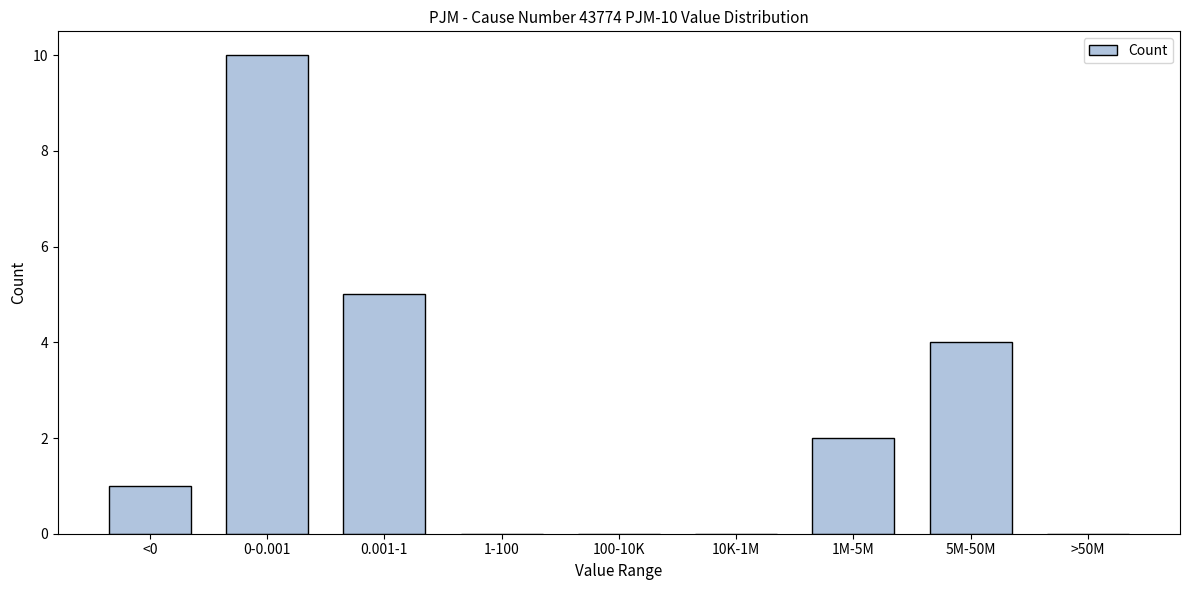

Reading left to right, extract all data points from this chart.

<0=1	0-0.001=10	0.001-1=5	1-100=0	100-10K=0	10K-1M=0	1M-5M=2	5M-50M=4	>50M=0